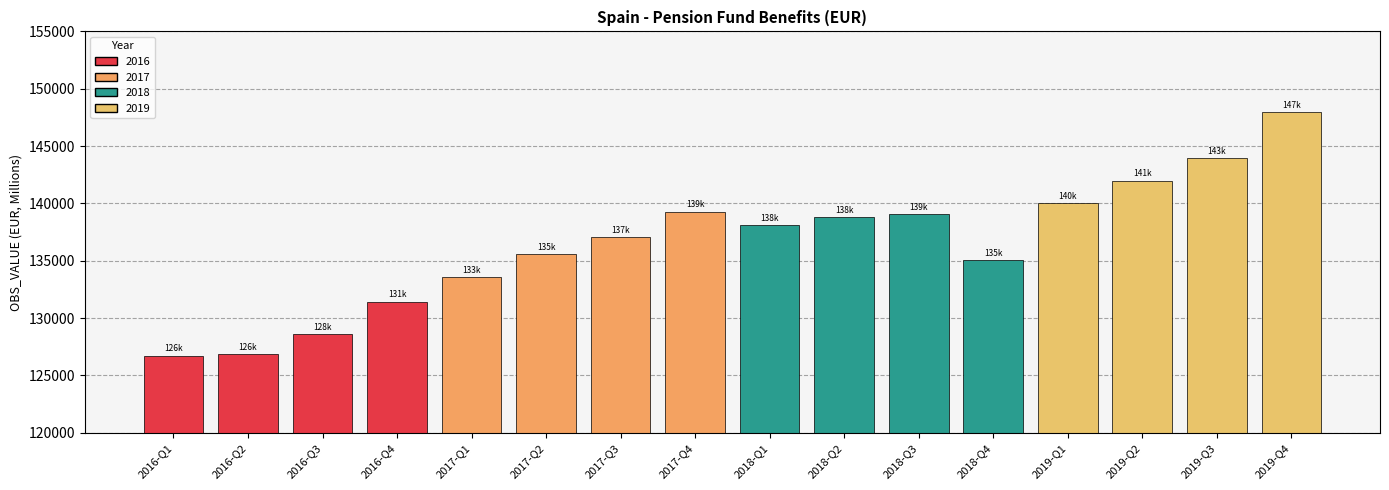

What is the difference between the values at 2016-Q1 and 2017-Q1?

6840